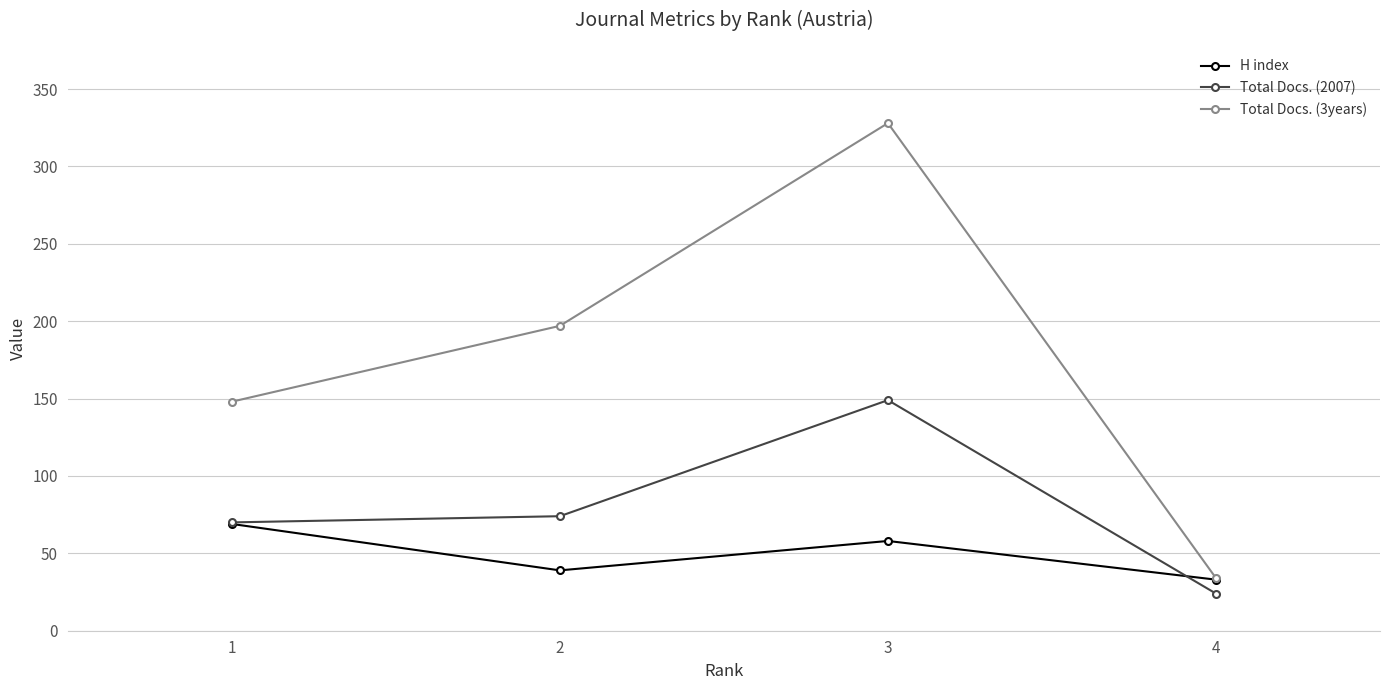

Which series changed the most between 1 and 3?

Total Docs. (3years)